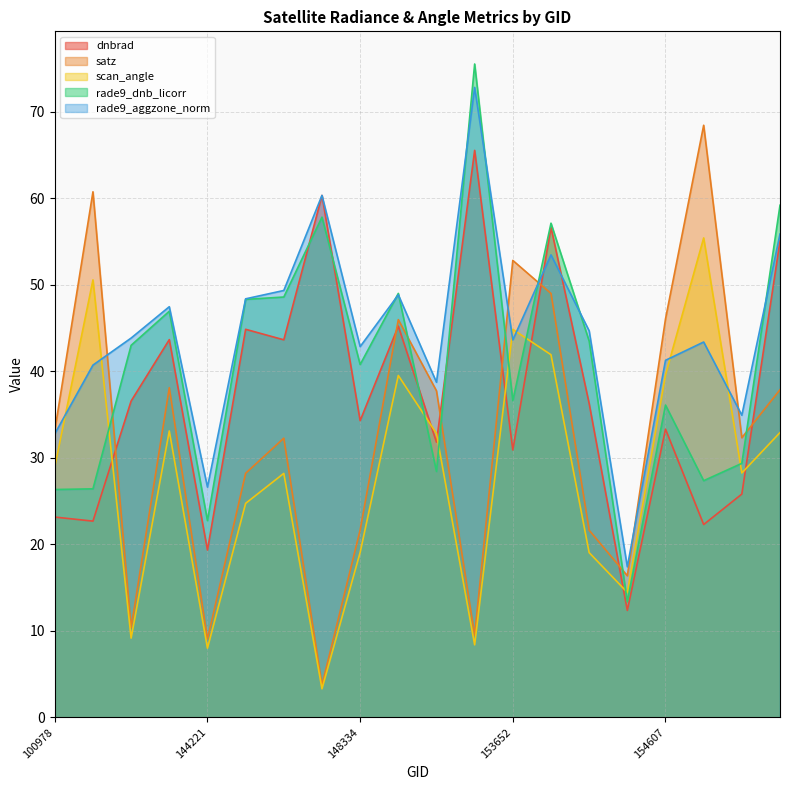

How many intersections are there between rade9_dnb_licorr and dnbrad?

4